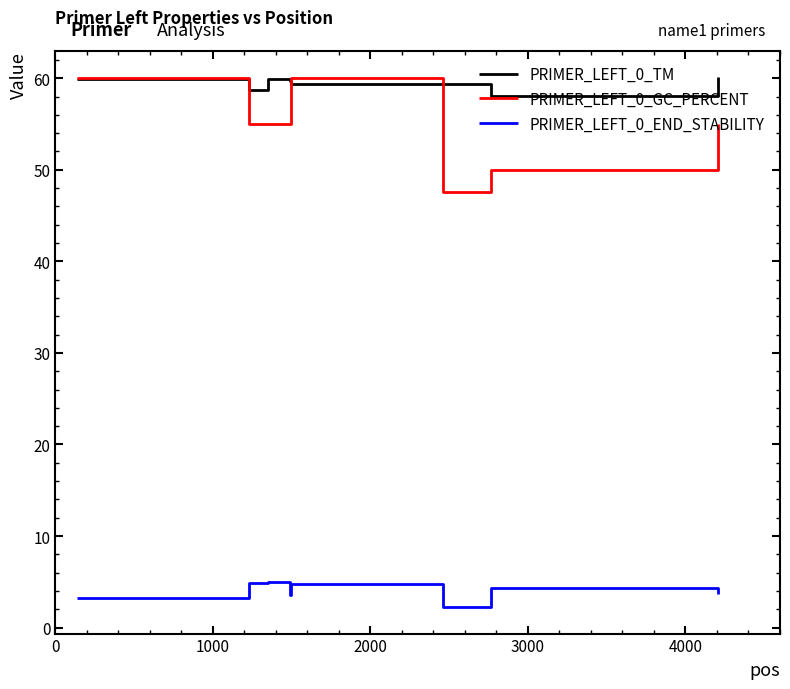

True or false: PRIMER_LEFT_0_END_STABILITY and PRIMER_LEFT_0_TM intersect in this chart.

False